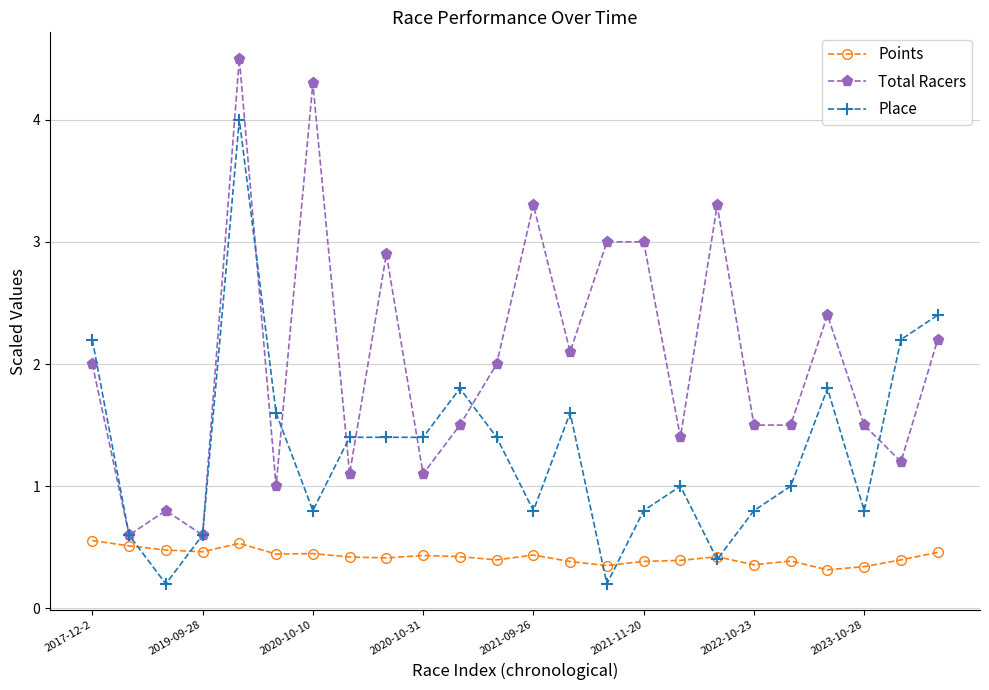

What is the maximum value shown in the chart?

4.5